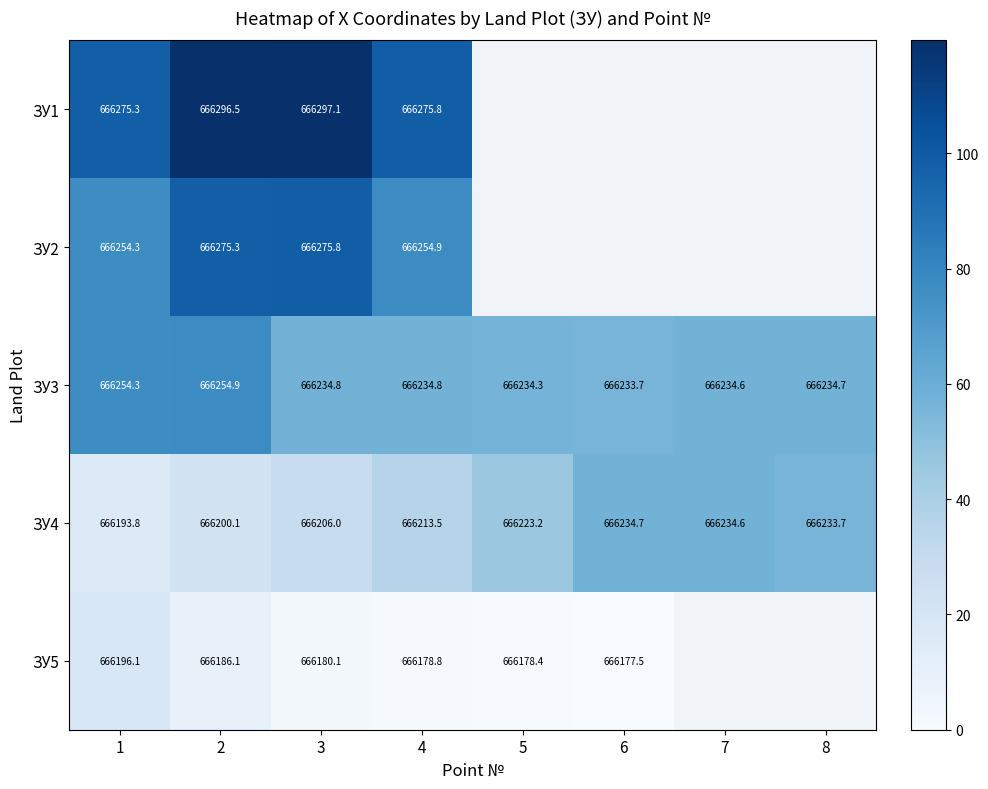

How many data points in ЗУ3 are above 666234?

7